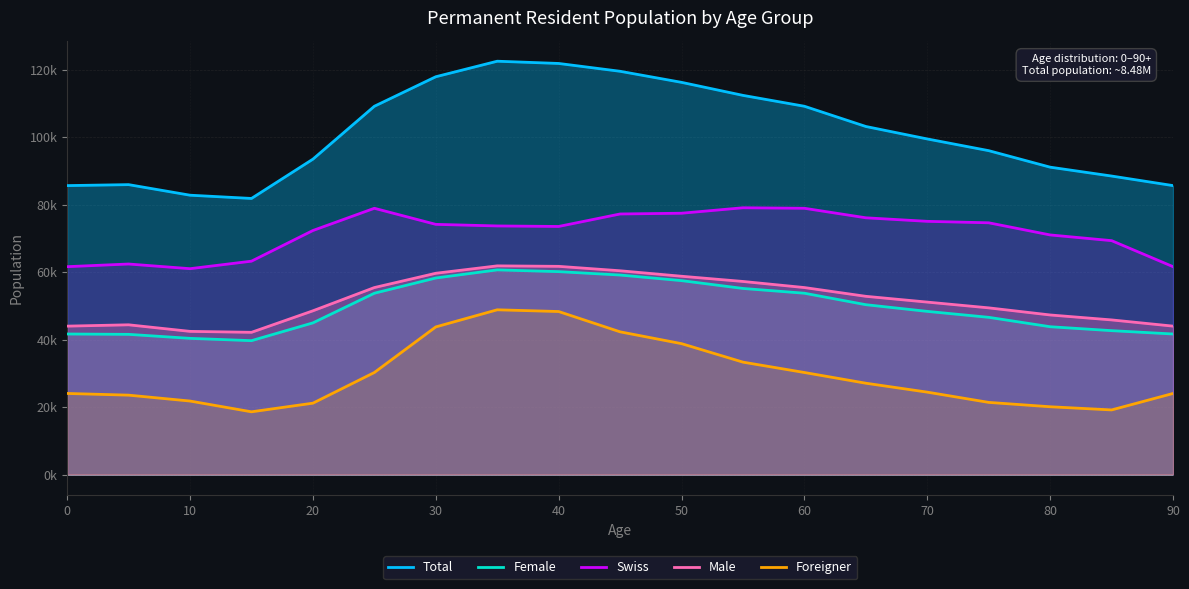

True or false: Female and Swiss cross at least once.

False